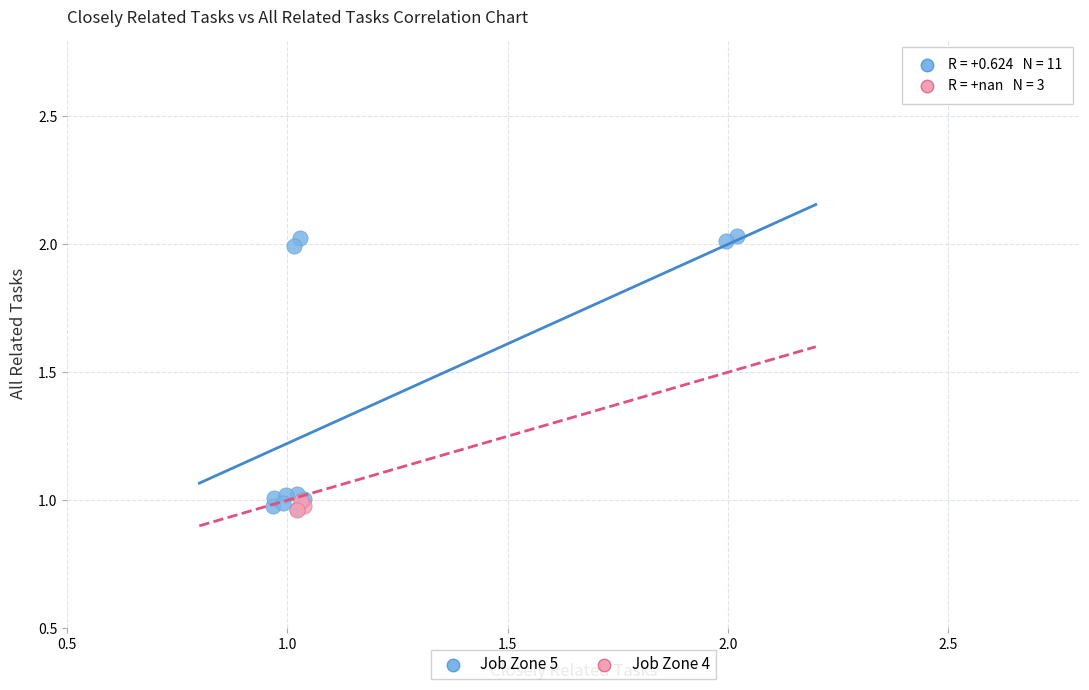

Which series contains the highest Y value?

Job Zone 5